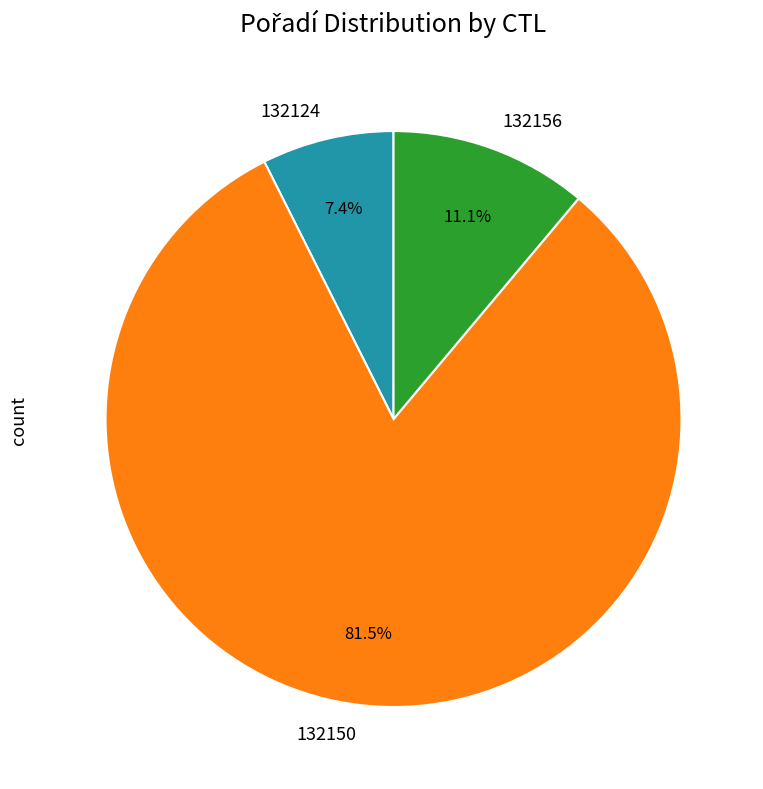

To the nearest percent, what is the average slice percentage?

33%